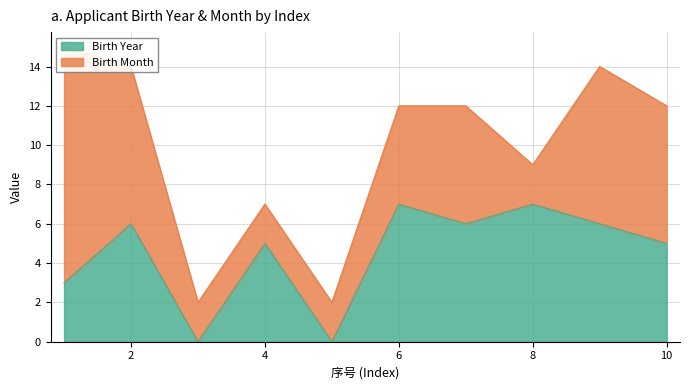

Is it true that Birth Year equals 4 at 6?

False